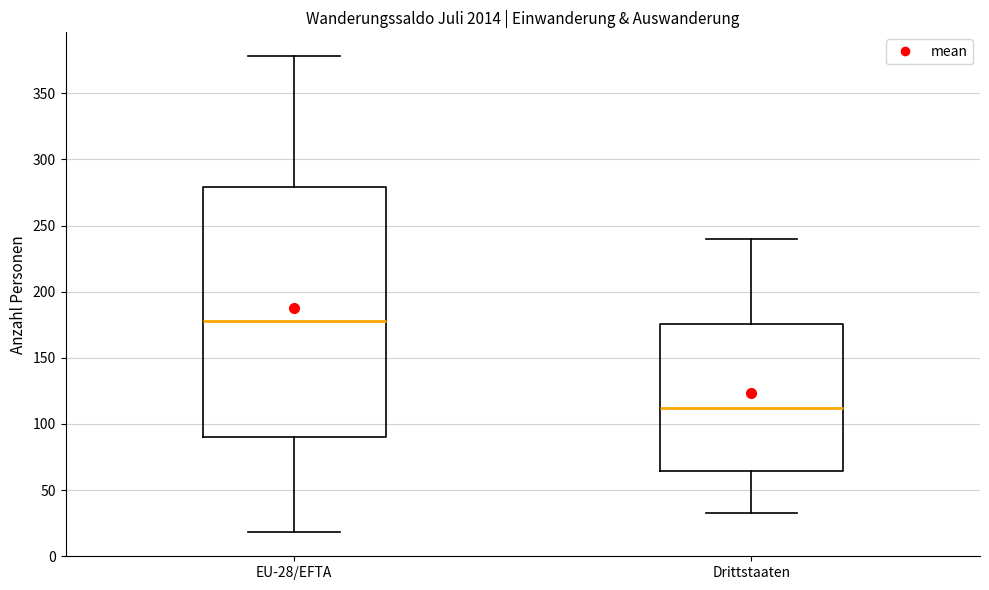

Which box is the tallest, from its lower edge to its upper edge?

EU-28/EFTA